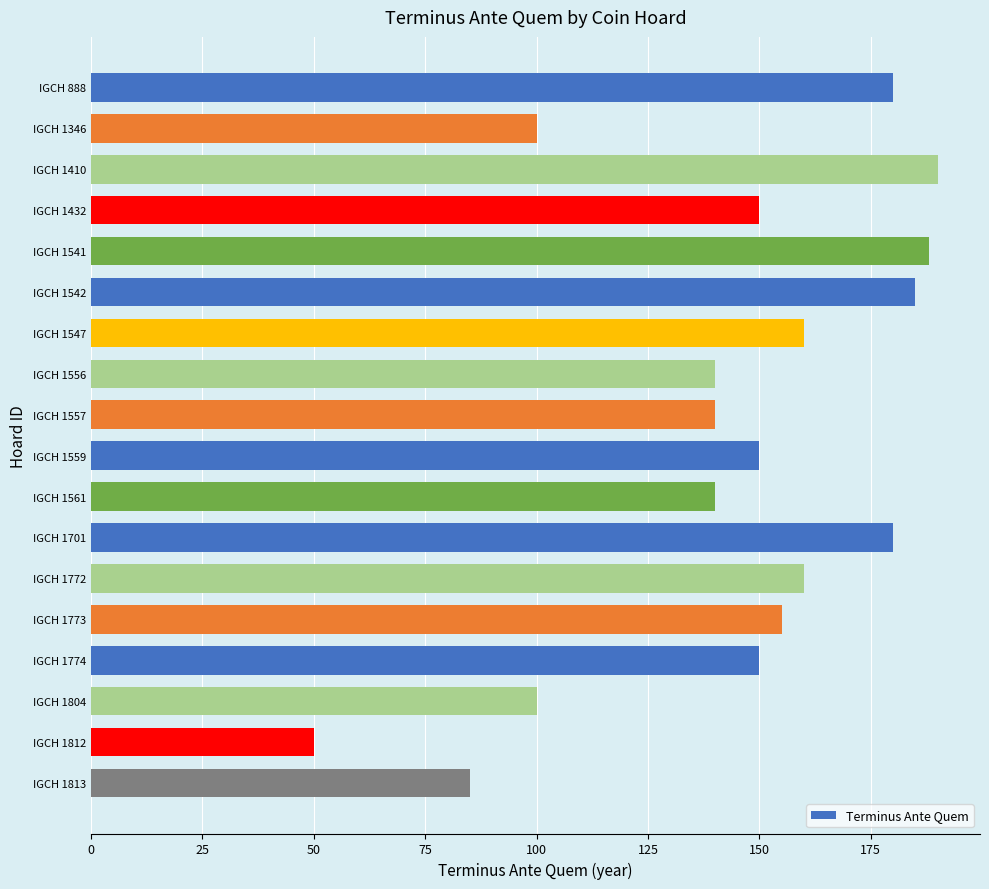

Reading top to bottom, list all the values displayed in this chart.

IGCH 888=180	IGCH 1346=100	IGCH 1410=190	IGCH 1432=150	IGCH 1541=188	IGCH 1542=185	IGCH 1547=160	IGCH 1556=140	IGCH 1557=140	IGCH 1559=150	IGCH 1561=140	IGCH 1701=180	IGCH 1772=160	IGCH 1773=155	IGCH 1774=150	IGCH 1804=100	IGCH 1812=50	IGCH 1813=85